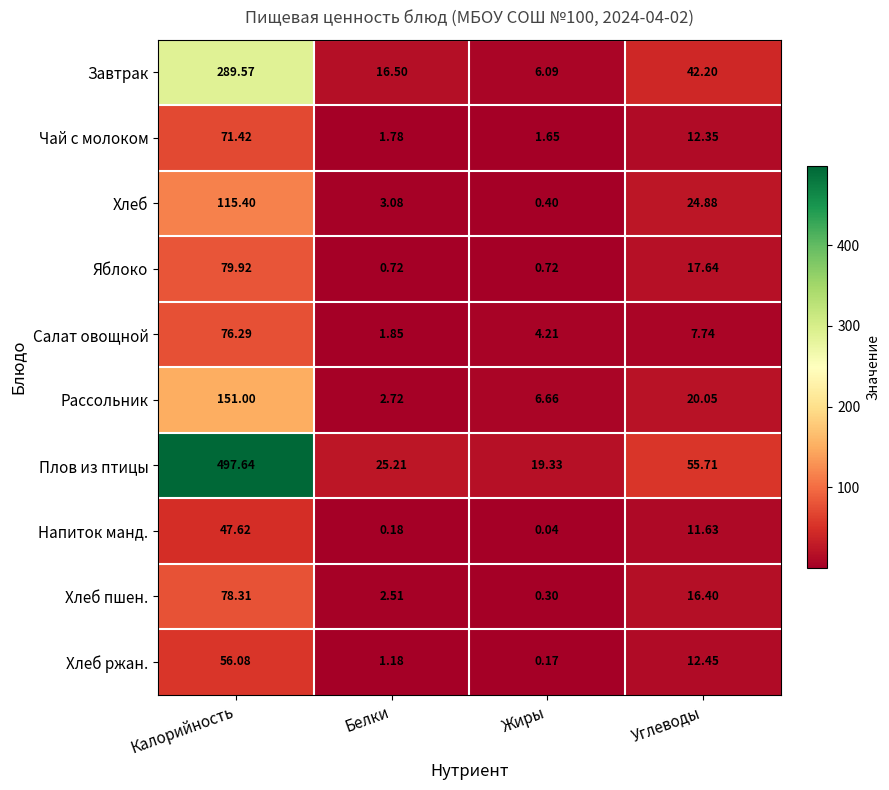

Which label corresponds to the largest value in the chart?

Калорийность